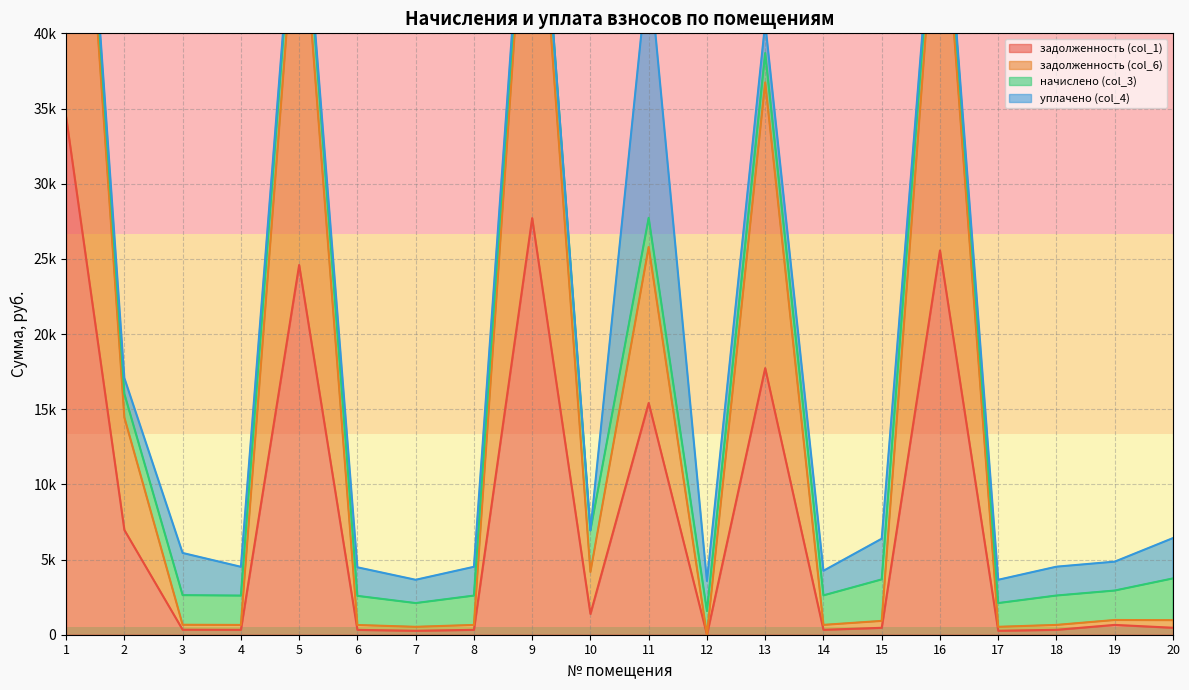

Which series has the widest spread of values?

задолженность (col_6)